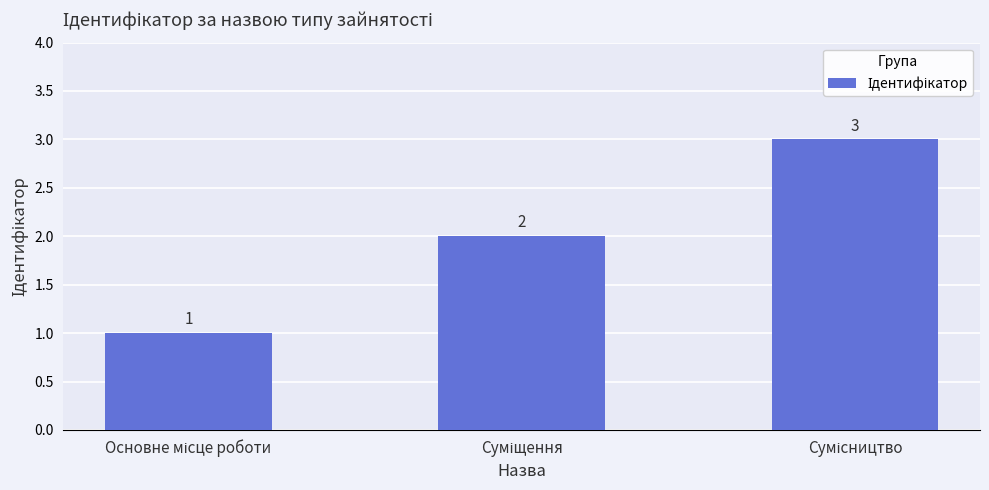

What is the difference between the maximum and minimum values?

2